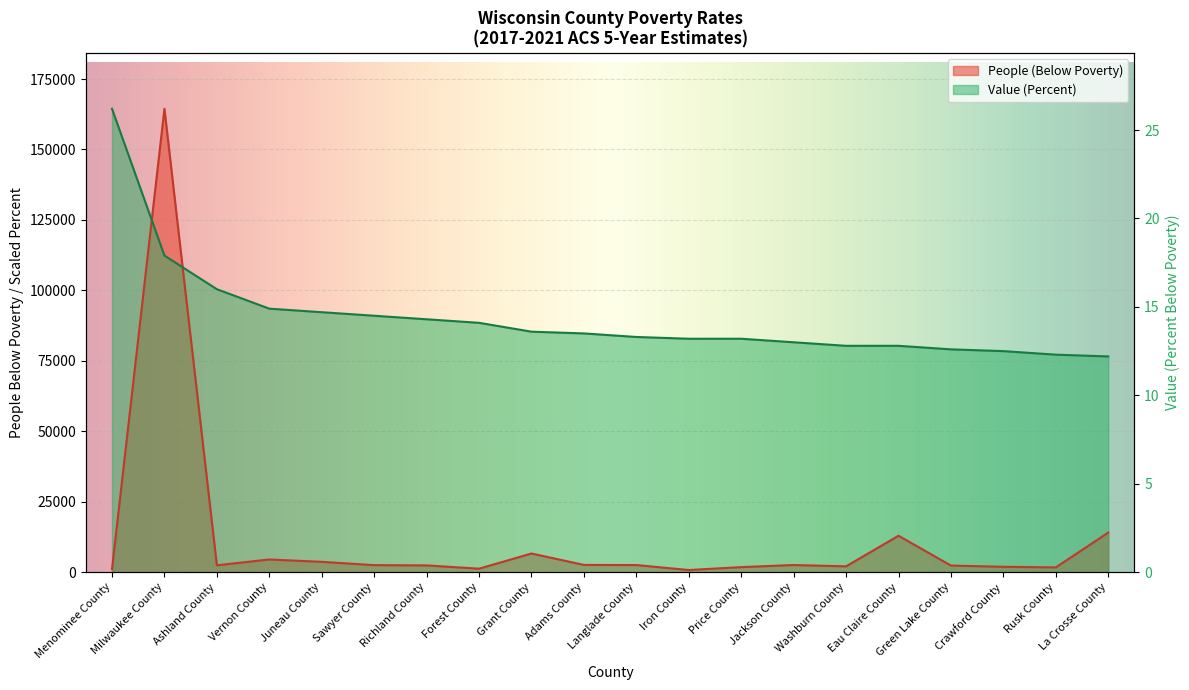

At which label does Value (Percent) reach its minimum?

La Crosse County